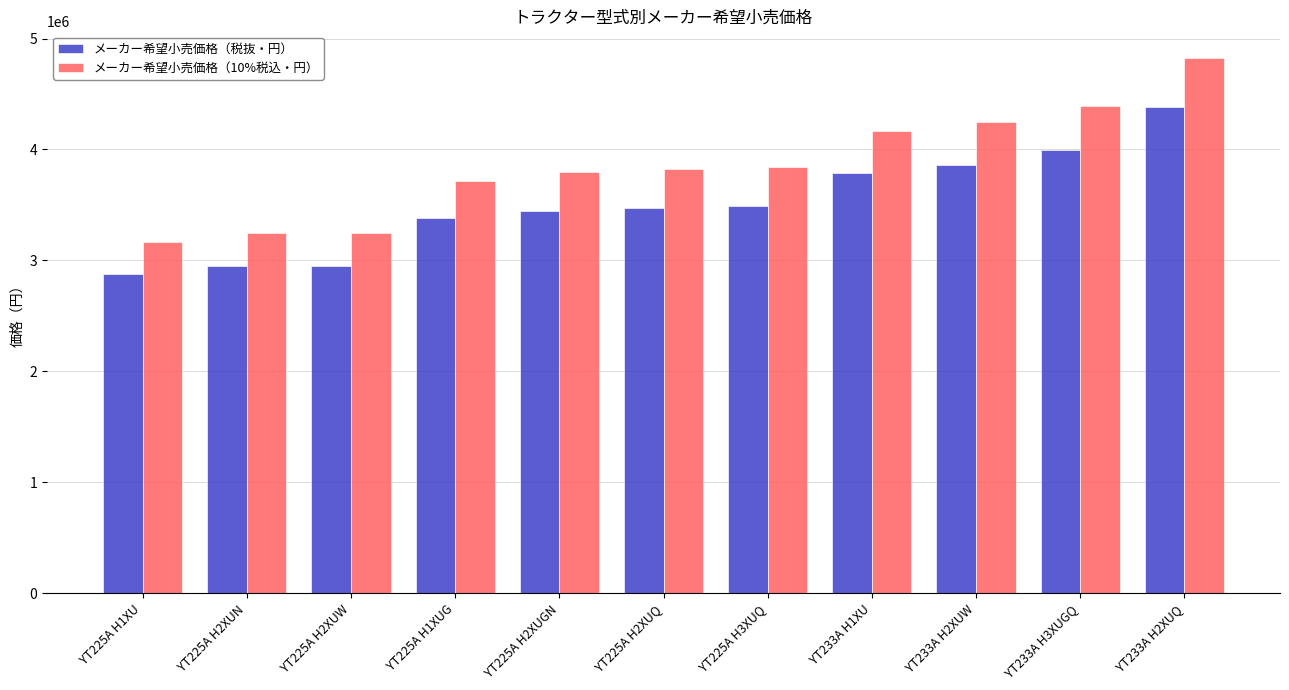

Which series has the largest total across all categories?

メーカー希望小売価格（10%税込・円）